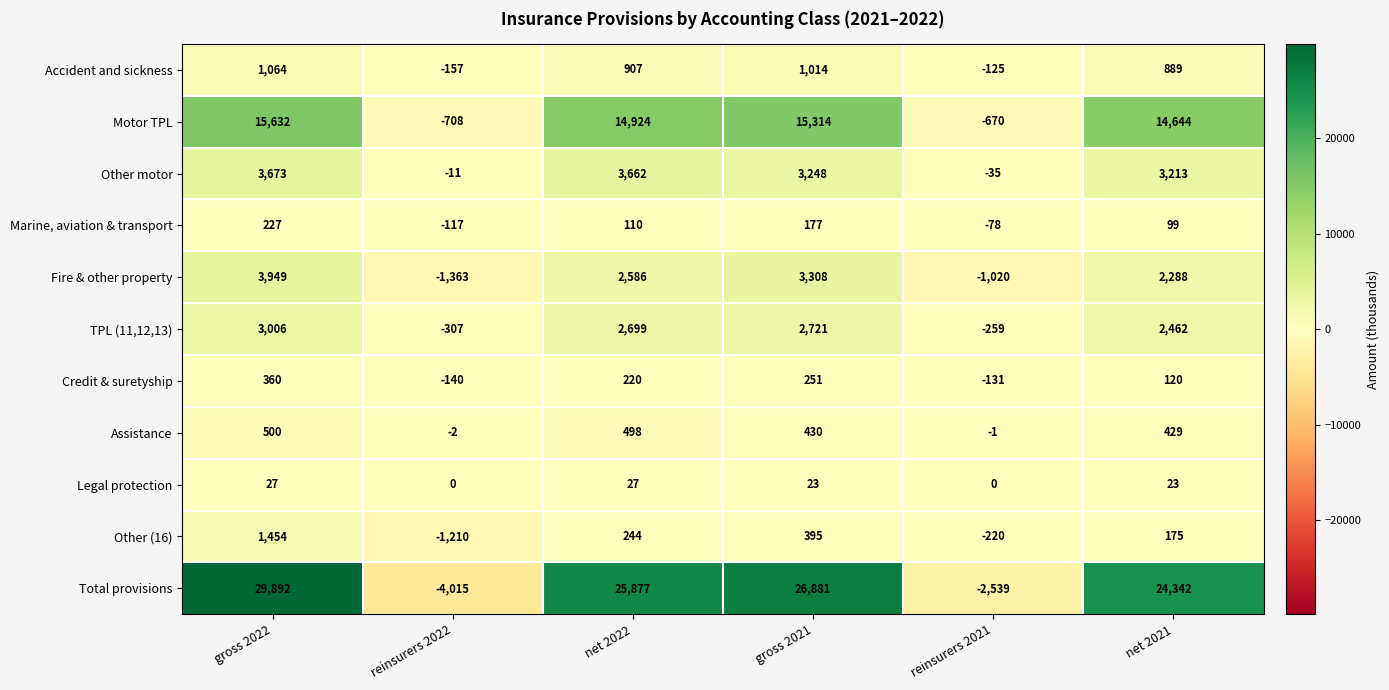

What is the total value across all series at gross 2021?

53762